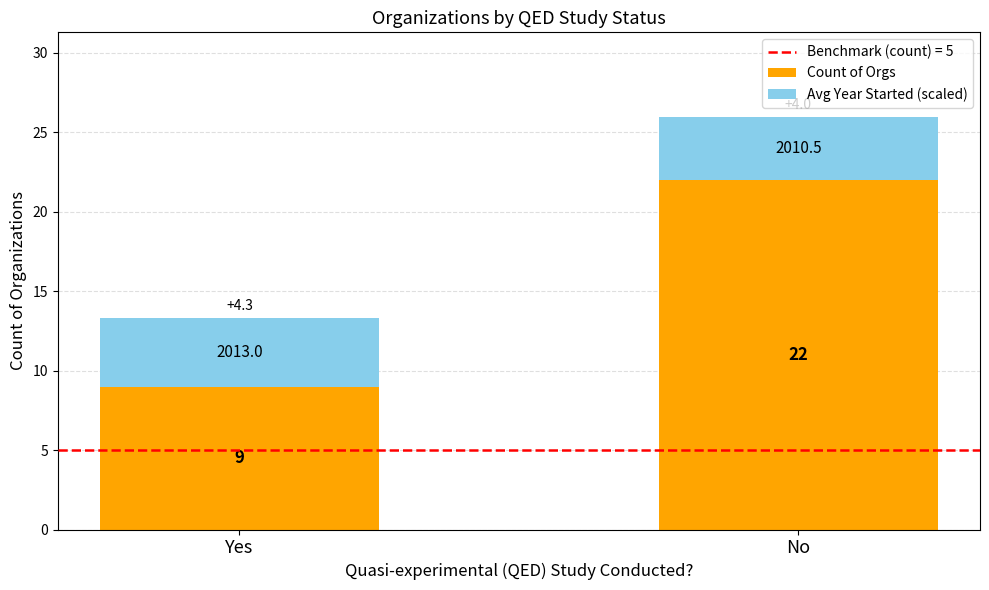

List the labels in order of Count of Orgs value, smallest first.

Yes, No